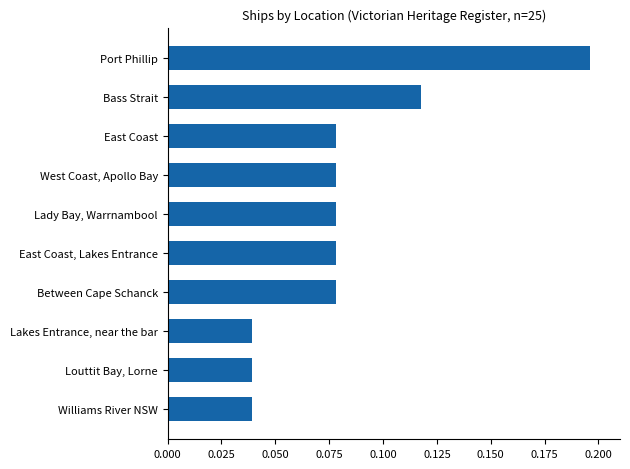

The value at Port Phillip is 0.1. True or false?

False